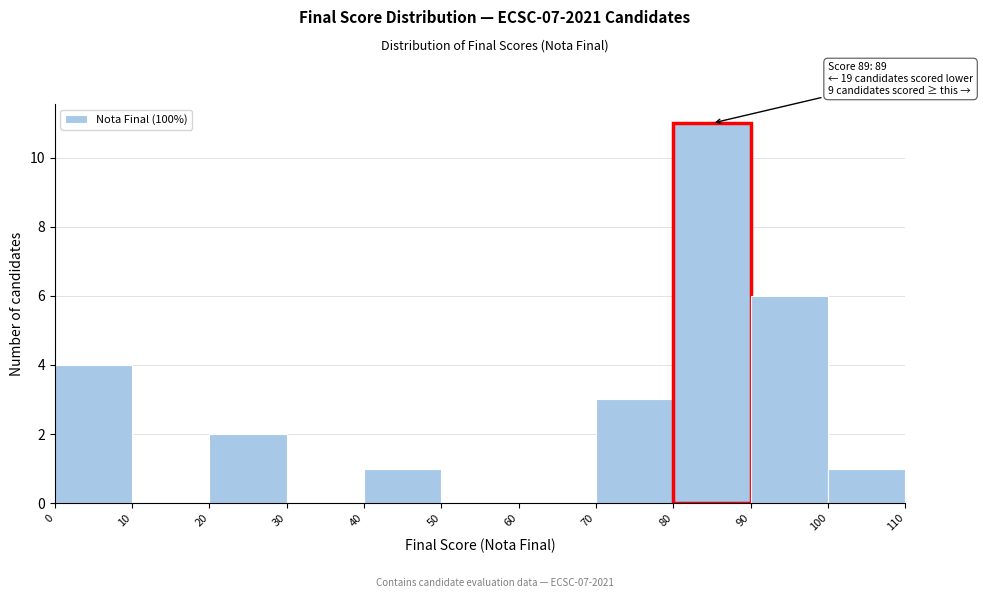

Over which range of the x-axis is the bar tallest?

80 to 90